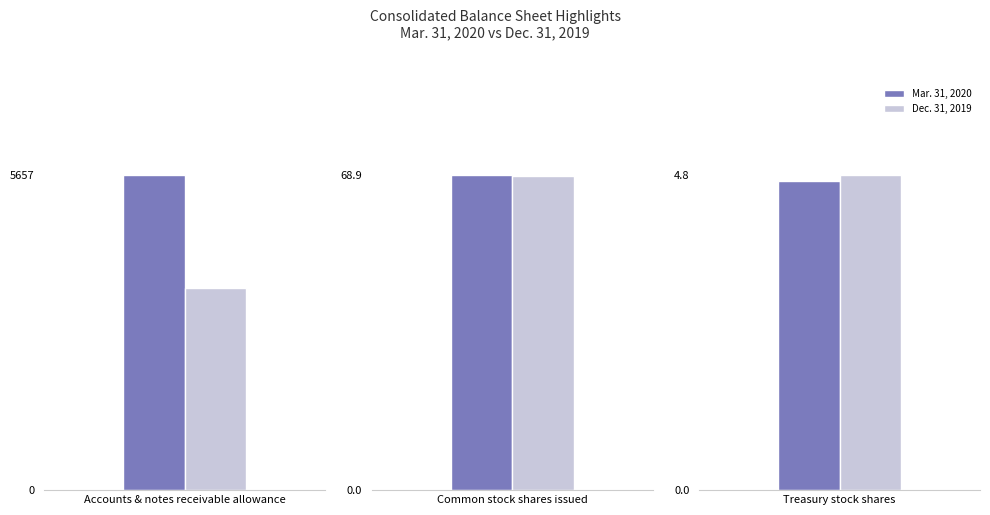

What is the sum of all Mar. 31, 2020 values?

5730.6